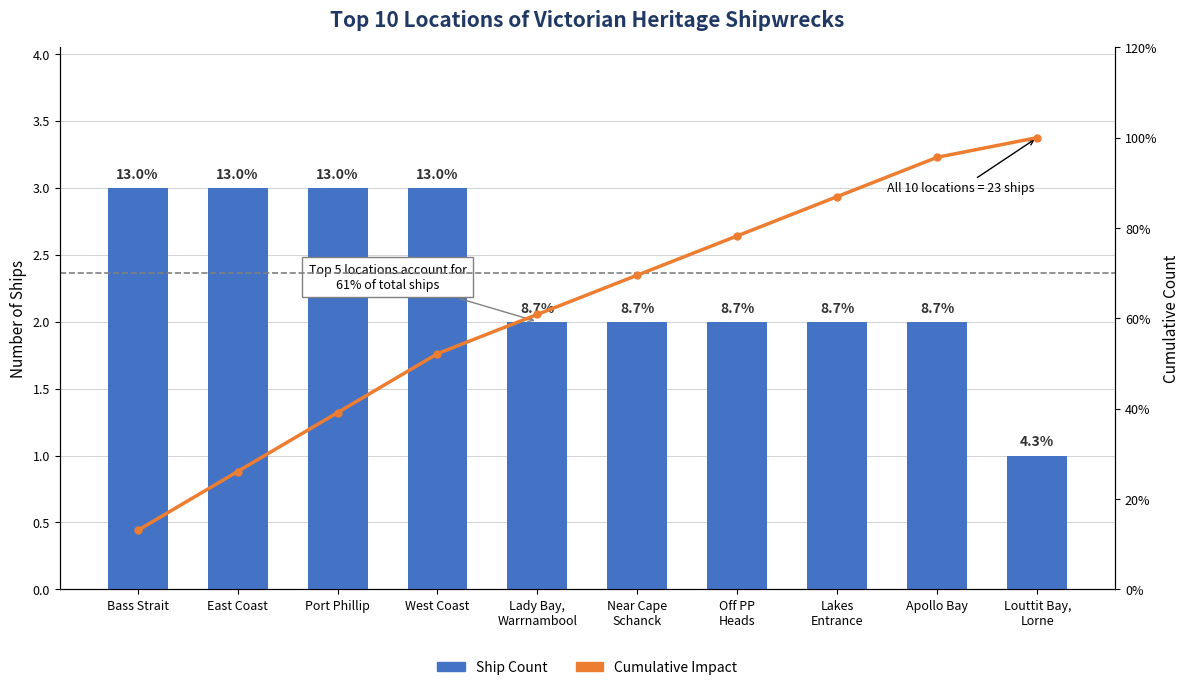

Rank the categories by Ship Count value from highest to lowest.

Bass Strait, East Coast, Port Phillip, West Coast, Lady Bay,
Warrnambool, Near Cape
Schanck, Off PP
Heads, Lakes
Entrance, Apollo Bay, Louttit Bay,
Lorne